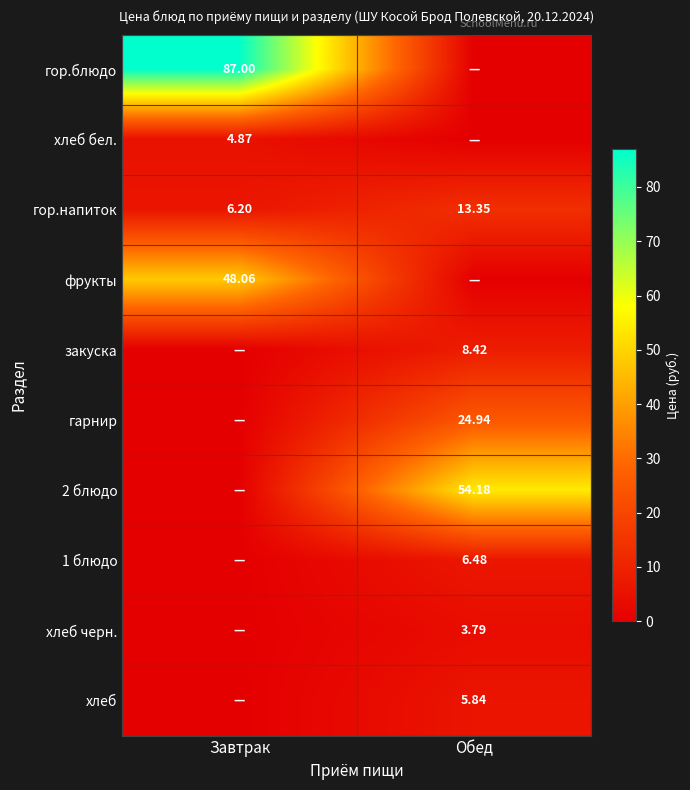

How many categories are shown in the chart?

2